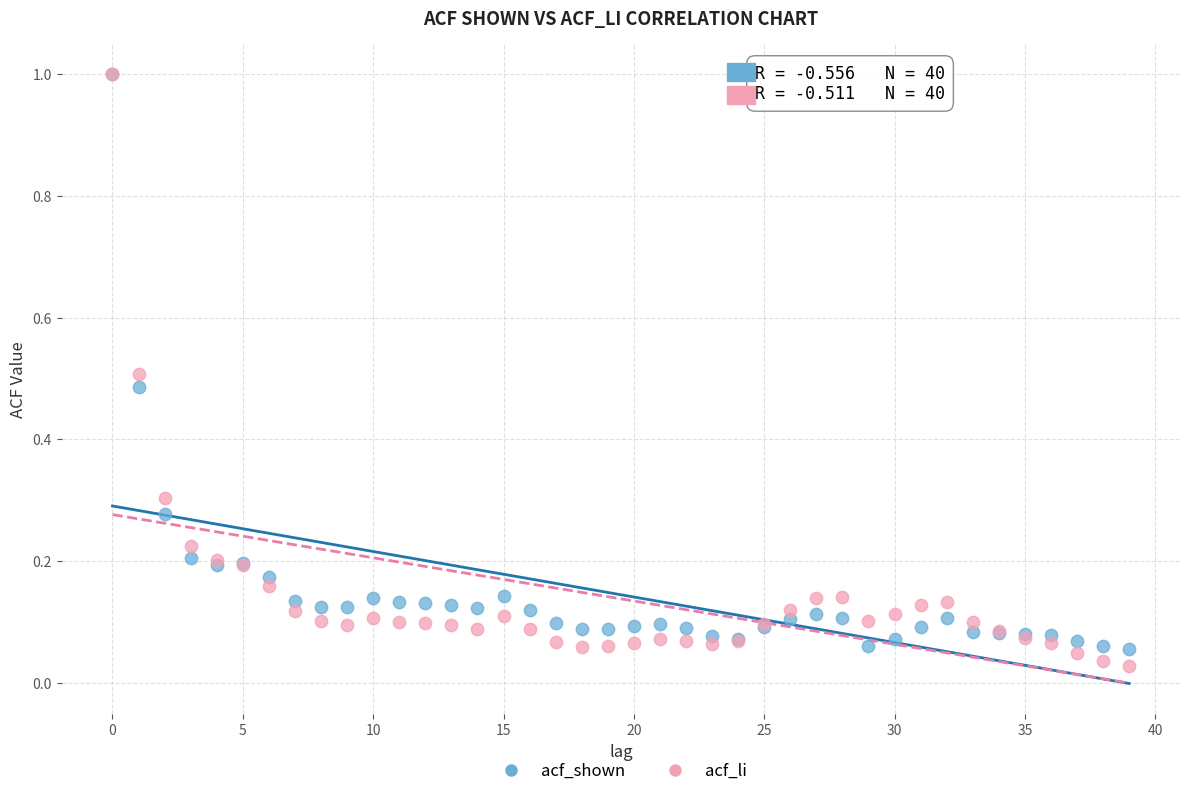

What are all the series names shown in the legend?

acf_shown, acf_li